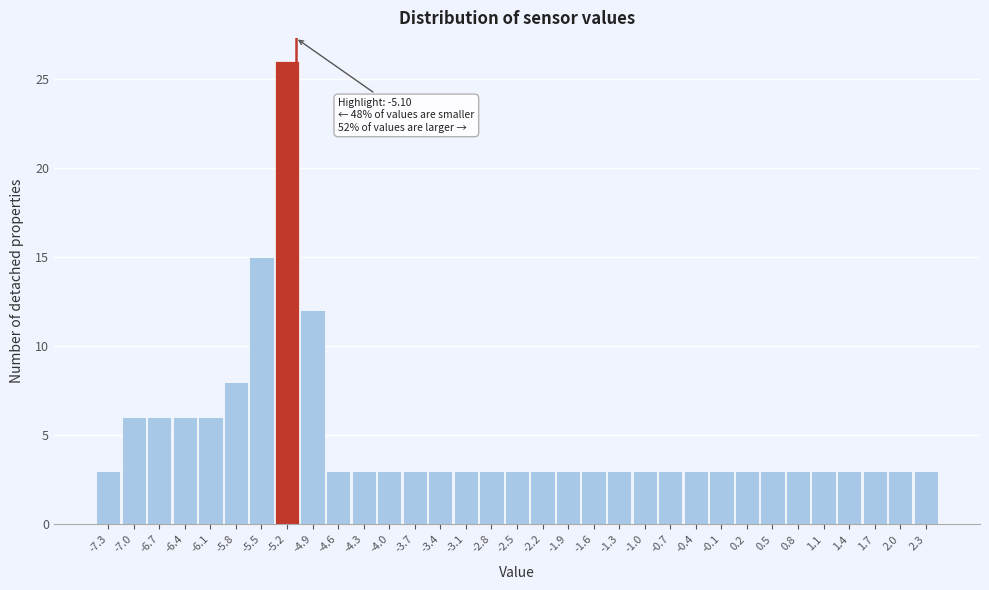

Which range on the x-axis has the tallest bar?

-5.35 to -5.05